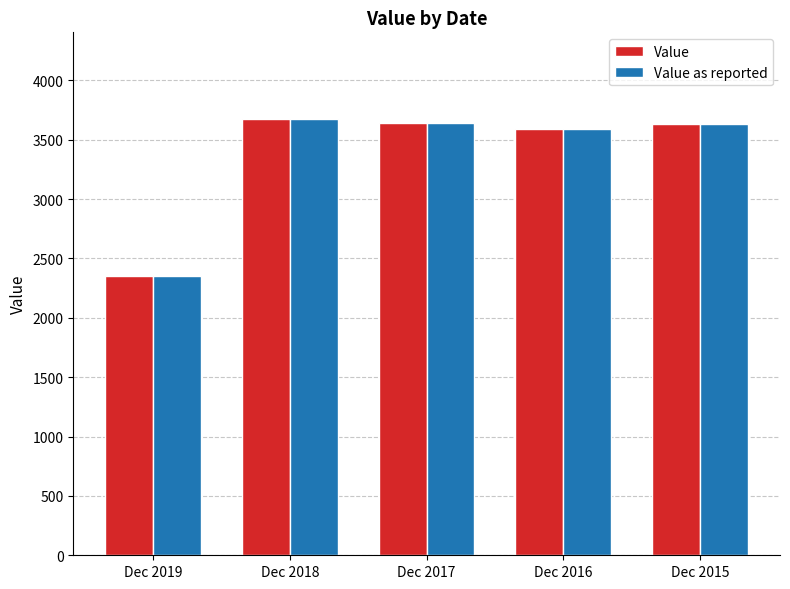

What is the average value of the Value as reported series?

3376